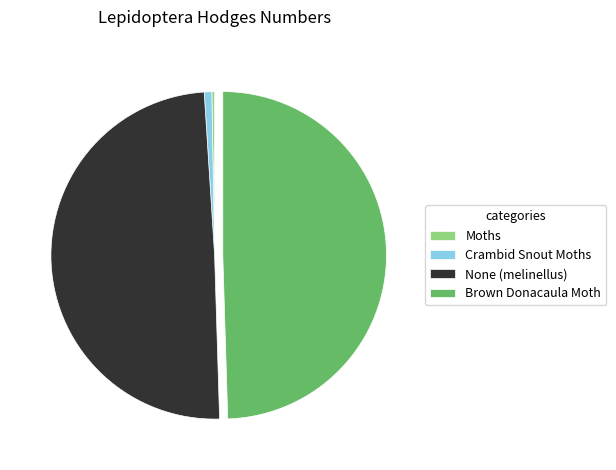

True or false: Brown Donacaula Moth accounts for 41% of the total.

False